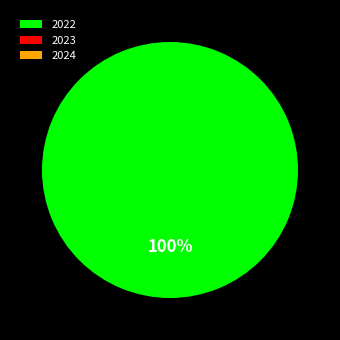

Is it true that 2024 is 0% of the pie?

True